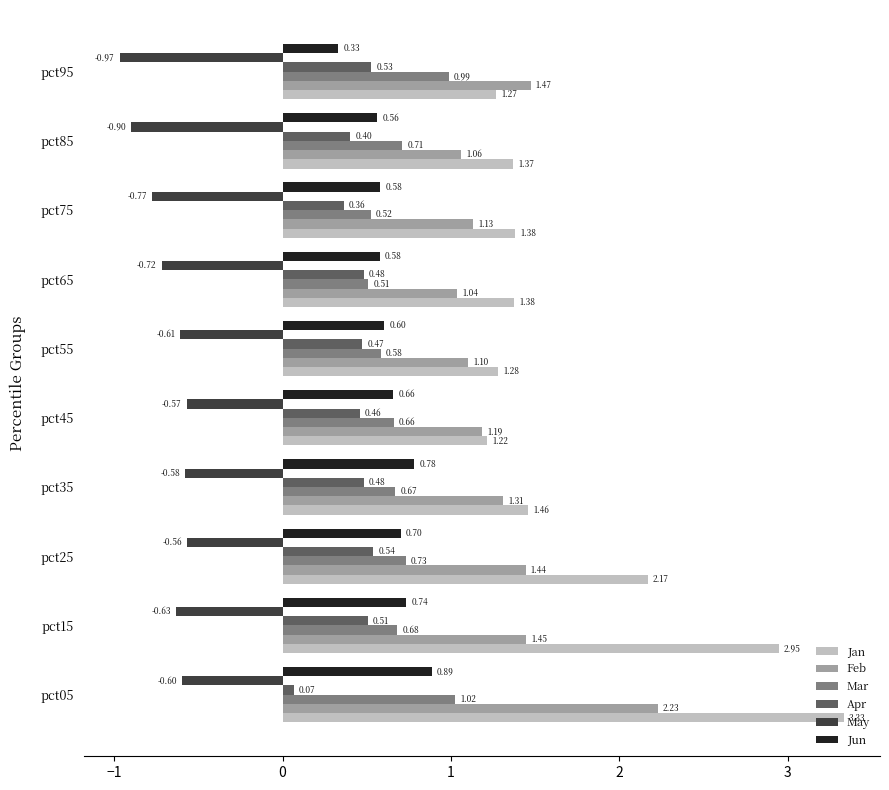

What is the difference between the highest and lowest values at pct85?

2.3